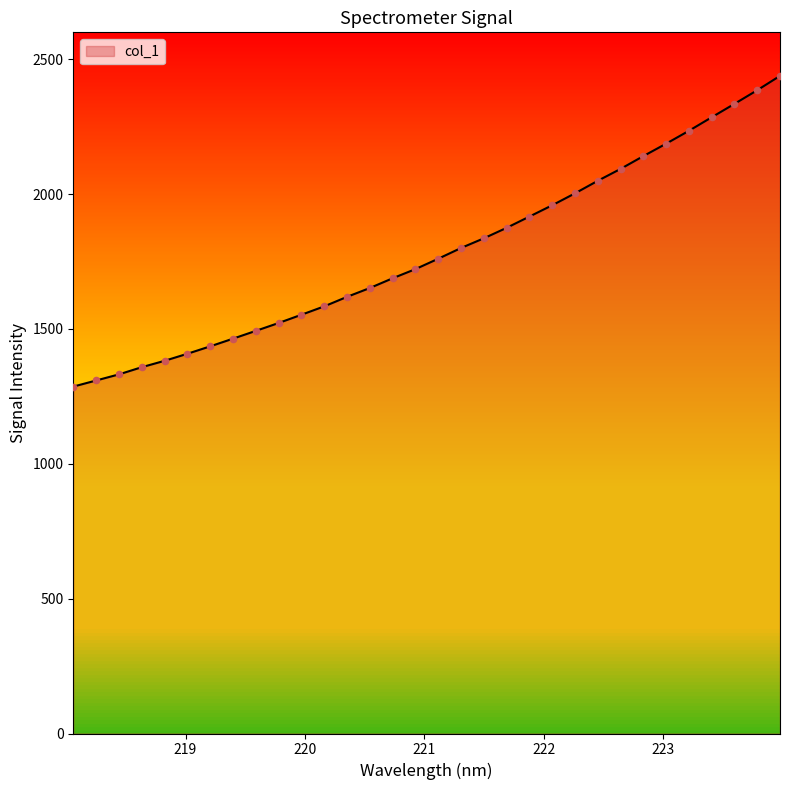

What is the difference between the maximum and minimum values?

1152.2